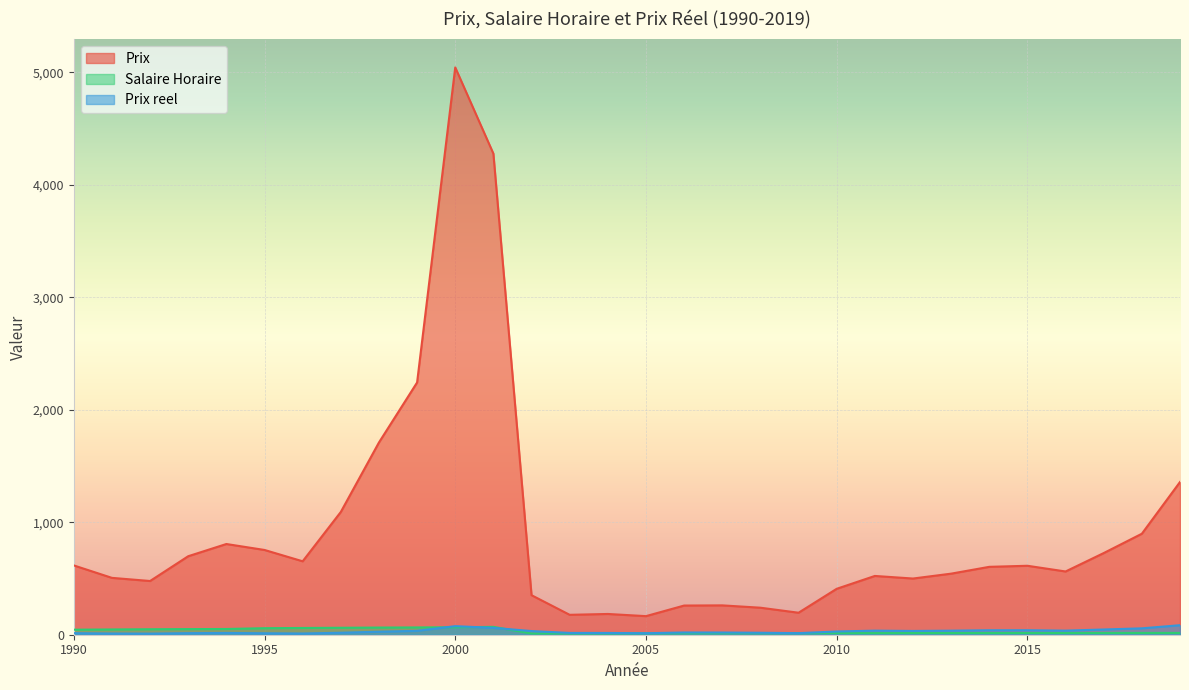

How many data points in Salaire Horaire are less than 15?

11